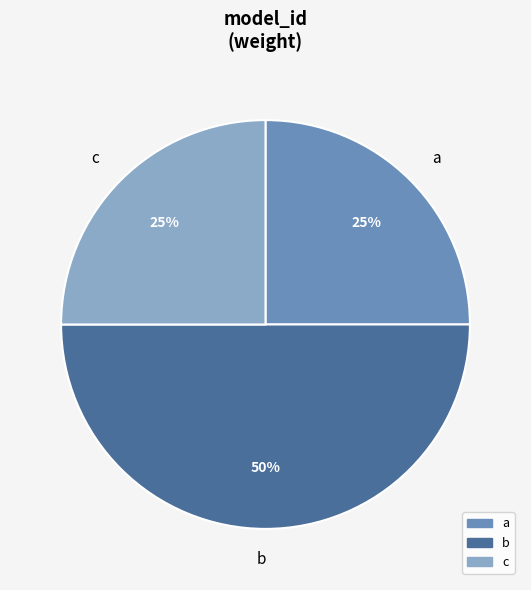

Does a represent more than half of the total?

No